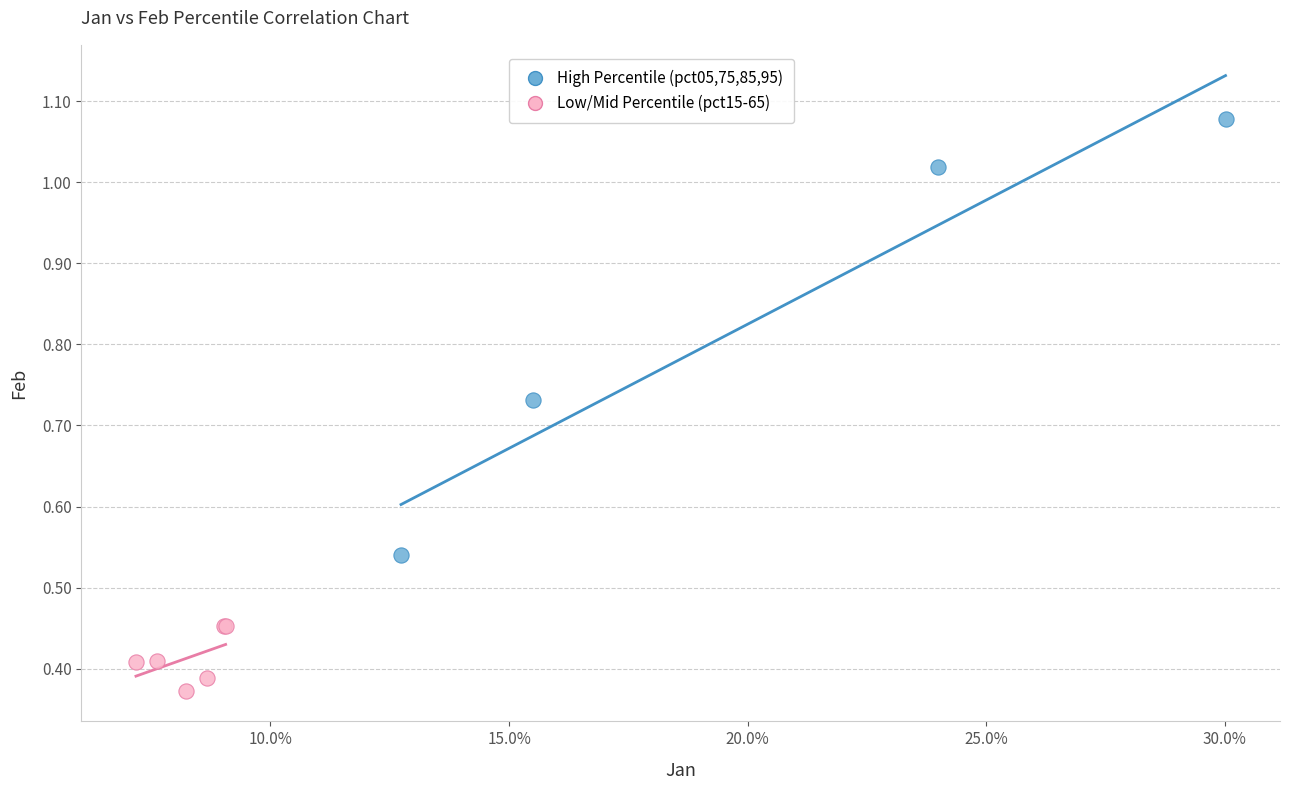

Which series has the widest spread of Y values?

High Percentile (pct05,75,85,95)